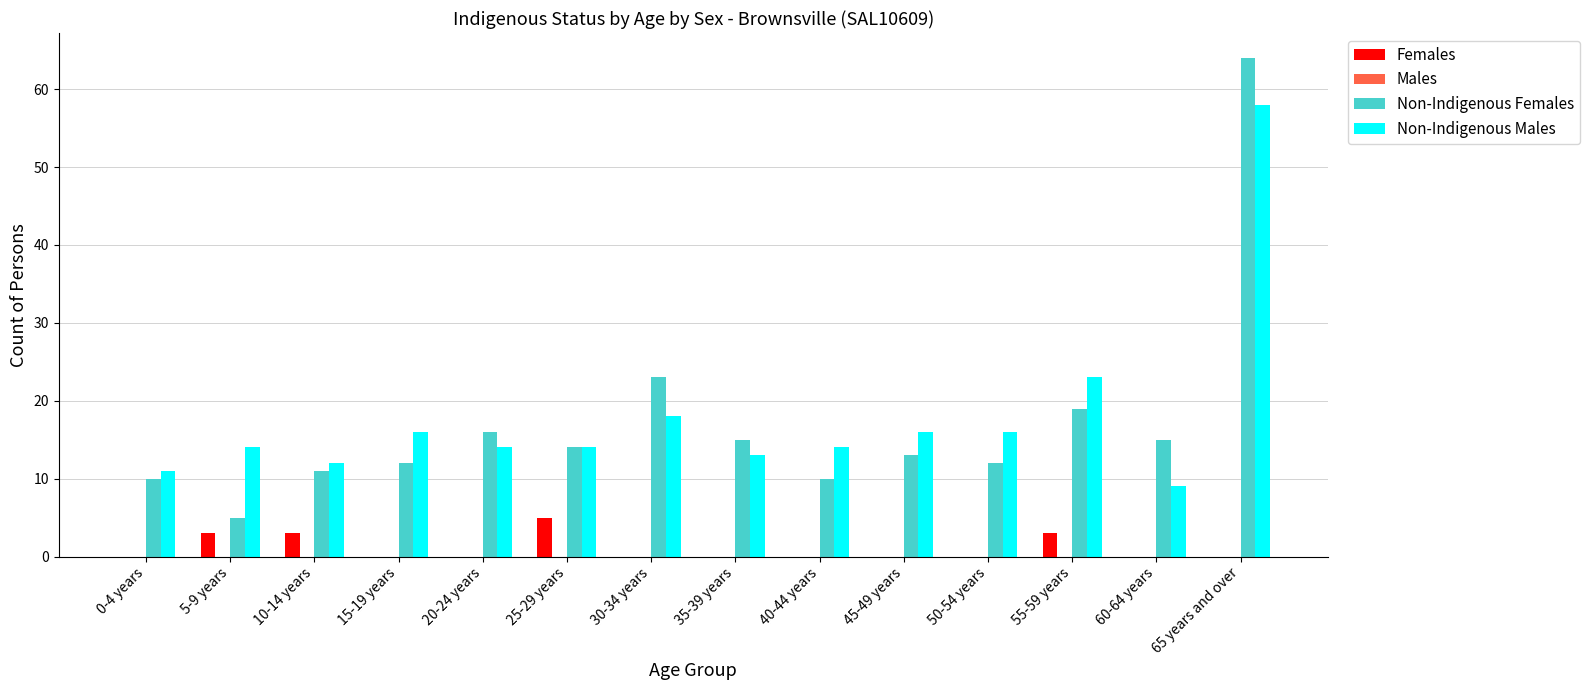

The value of Non-Indigenous Females at 20-24 years is 22. True or false?

False